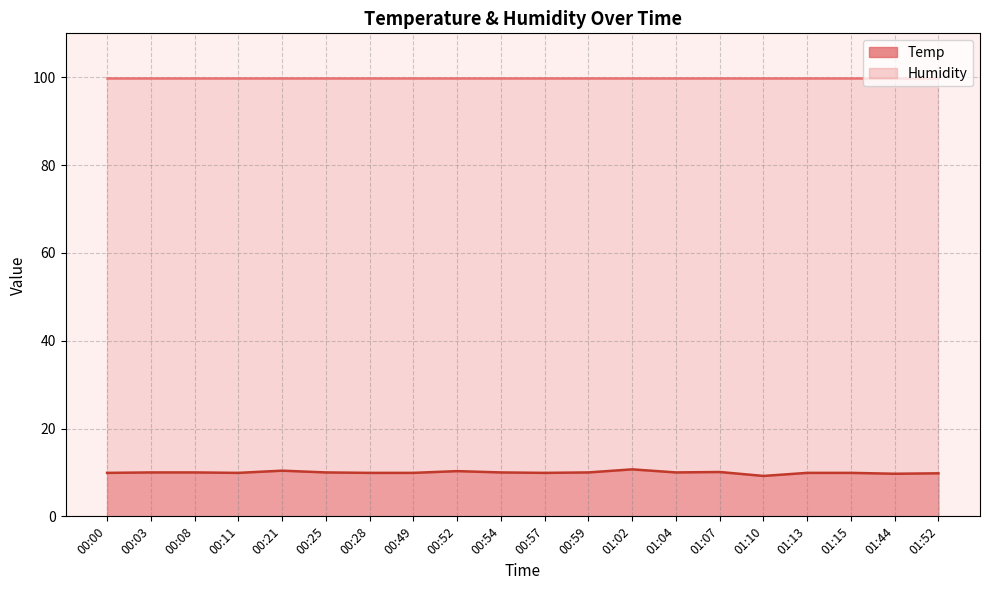

True or false: the data shows 5.7 at 00:21.

False